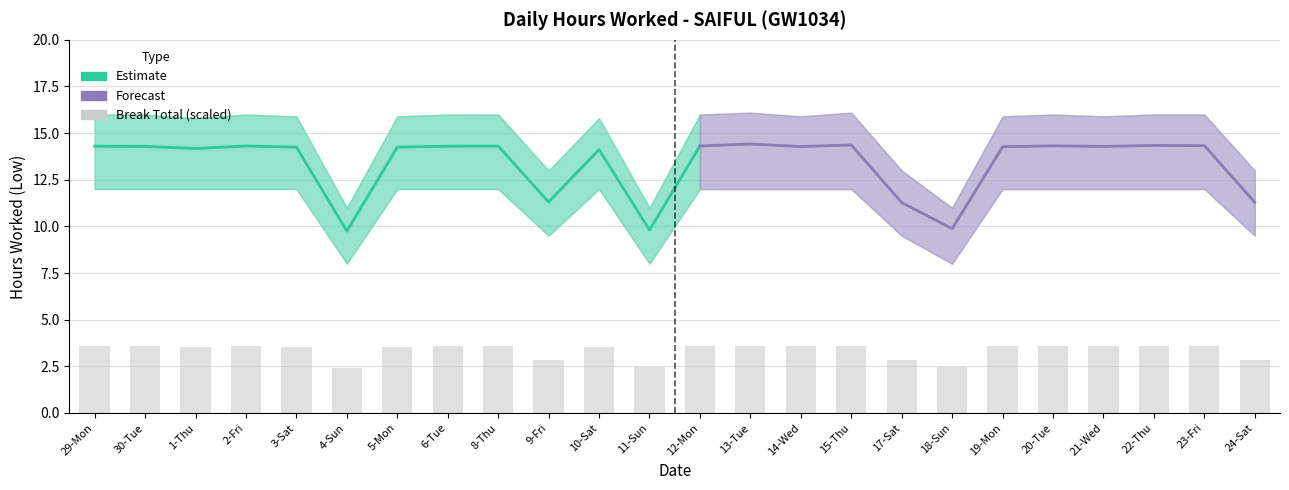

Where does the data first go above 3?

29-Mon